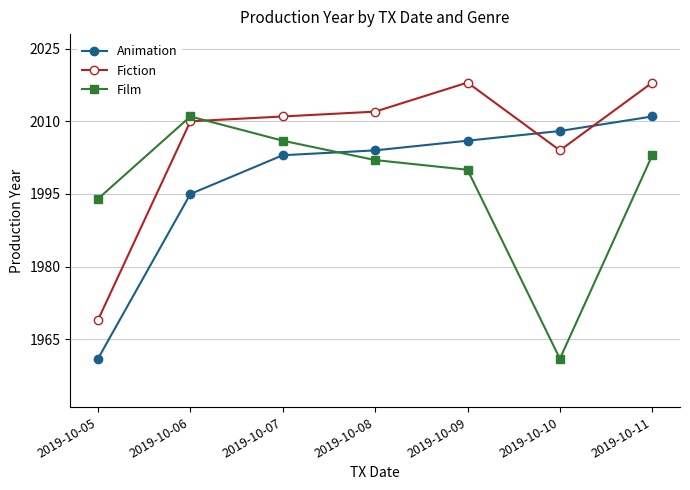

Which series has the largest total across all categories?

Fiction